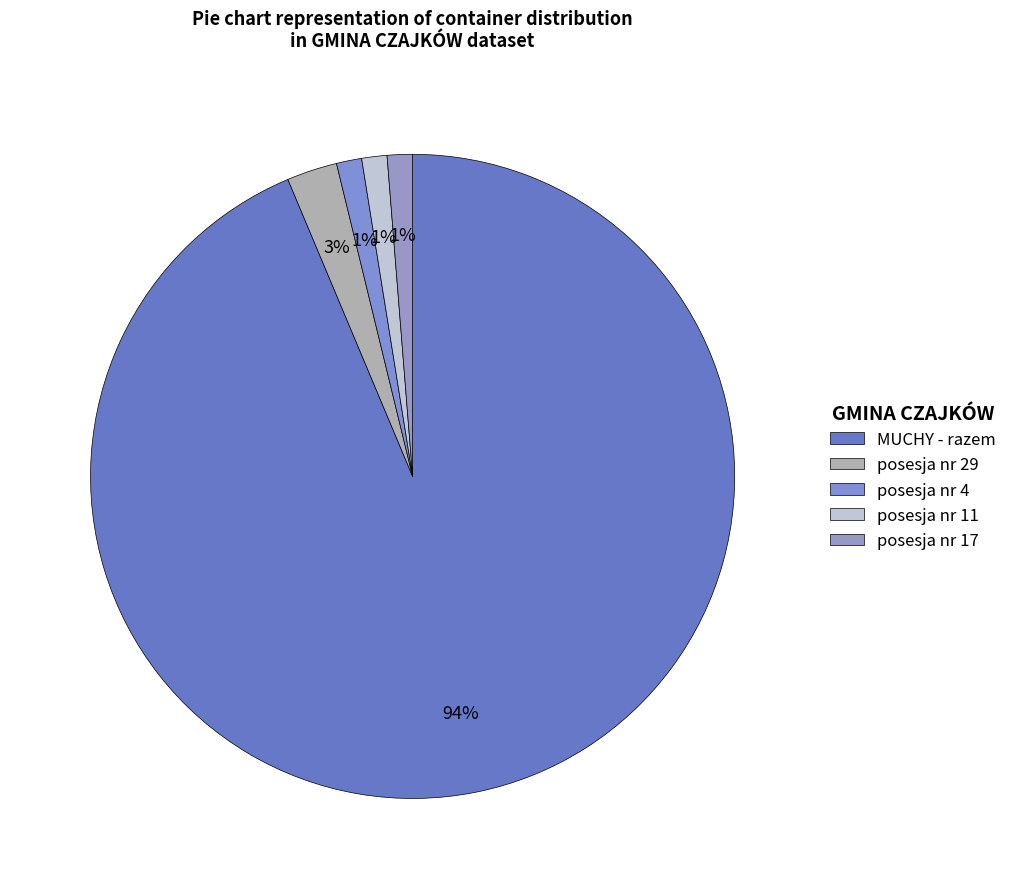

How many slices are in this pie chart?

5